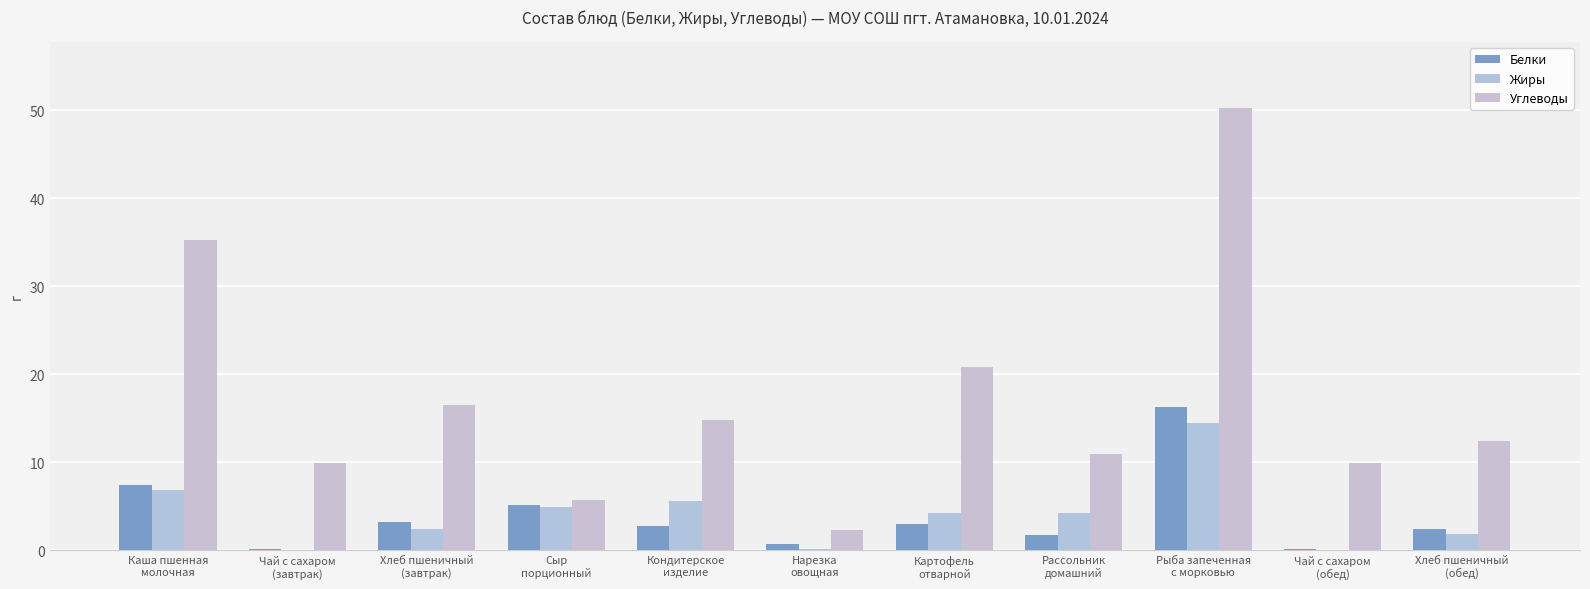

Are the bars grouped side by side (vs. stacked)?

Yes